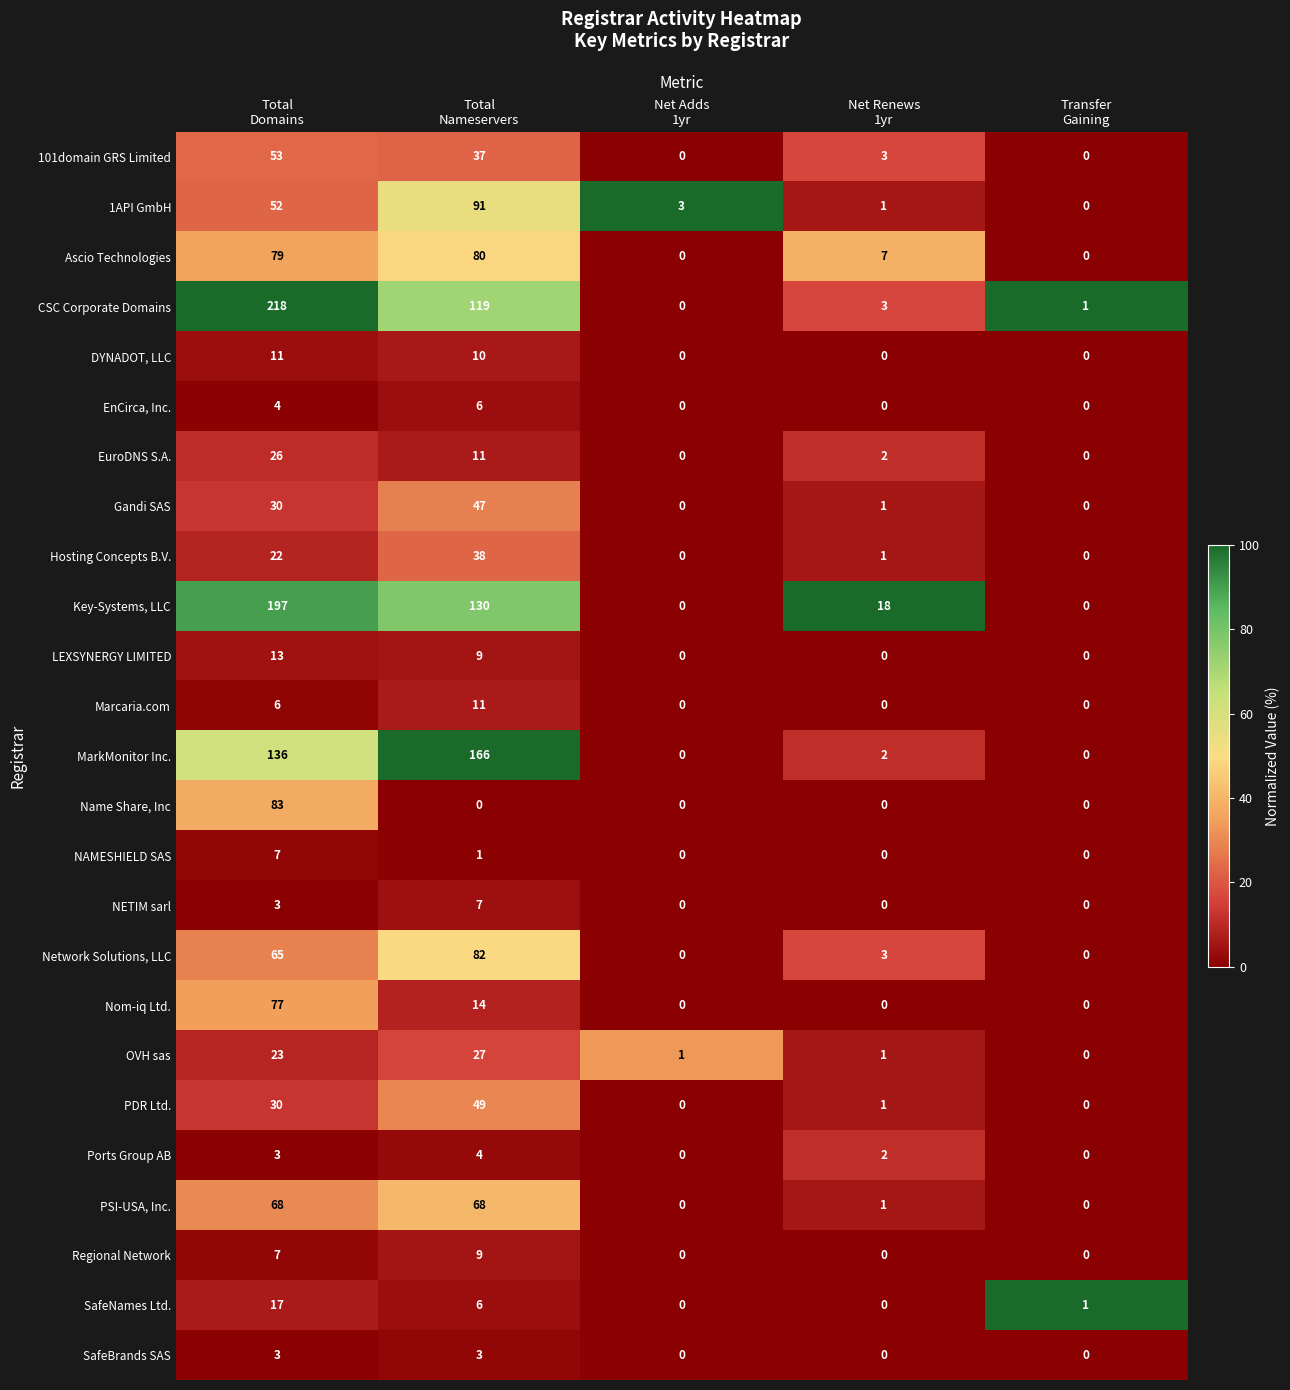

What is the difference between the highest and lowest values at Total
Nameservers?

166